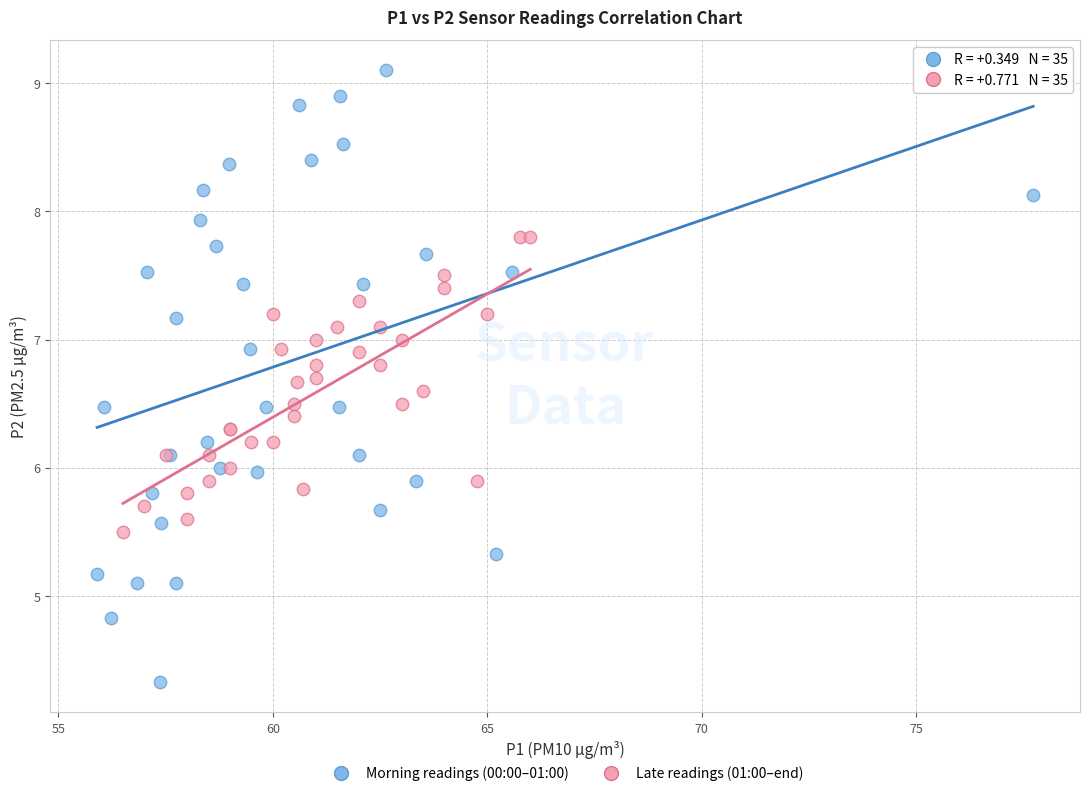

Which series reaches the minimum Y coordinate?

Morning readings (00:00–01:00)